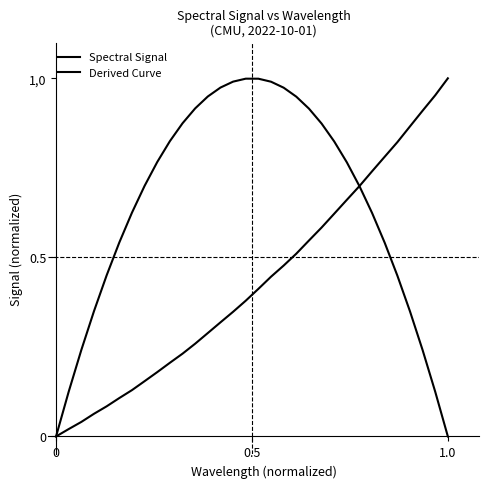

Which series has the largest range (max minus min)?

Spectral Signal